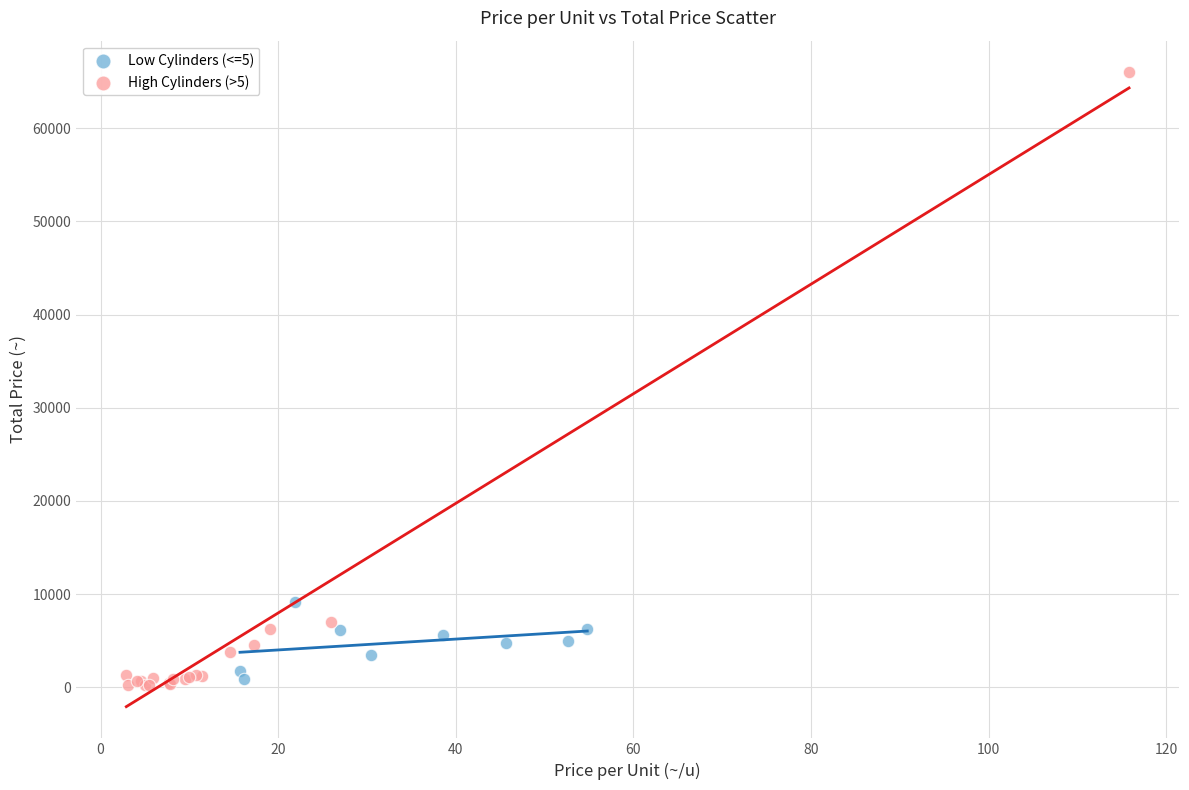

Which series has the largest Y range (max minus min)?

High Cylinders (>5)